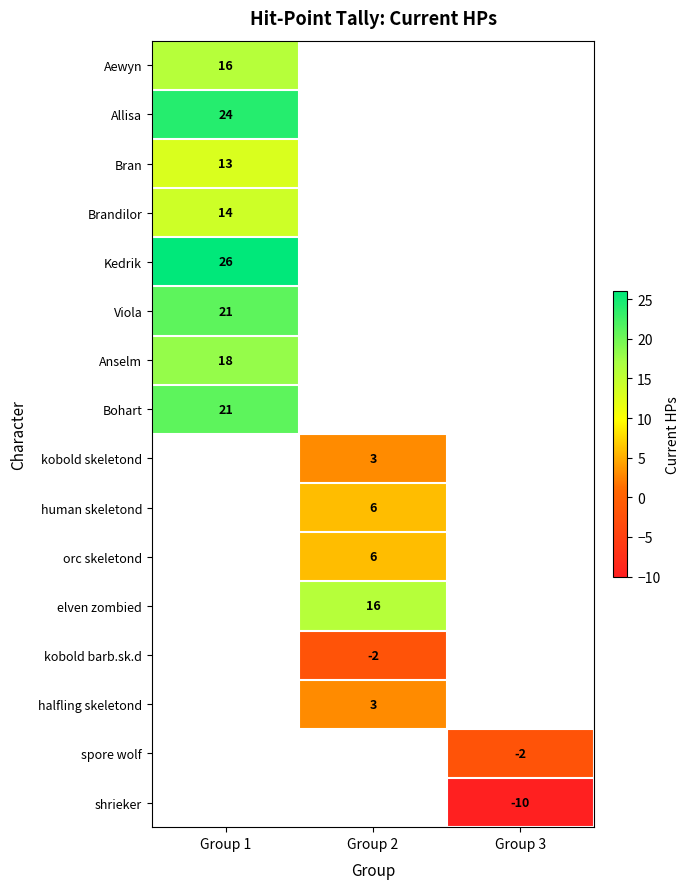

Is it true that Allisa equals 9 at Group 1?

False